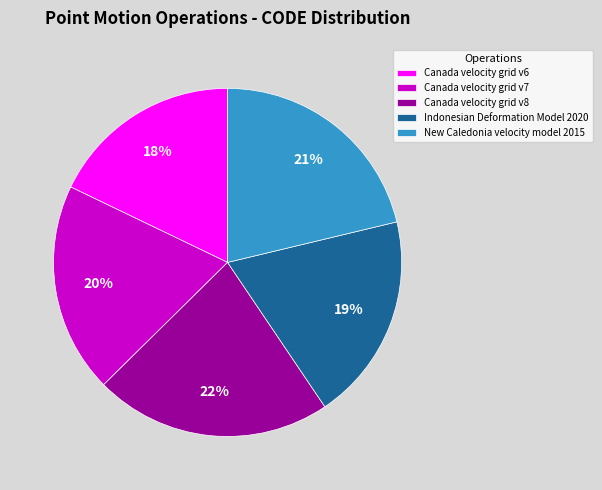

How many slices are in this pie chart?

5